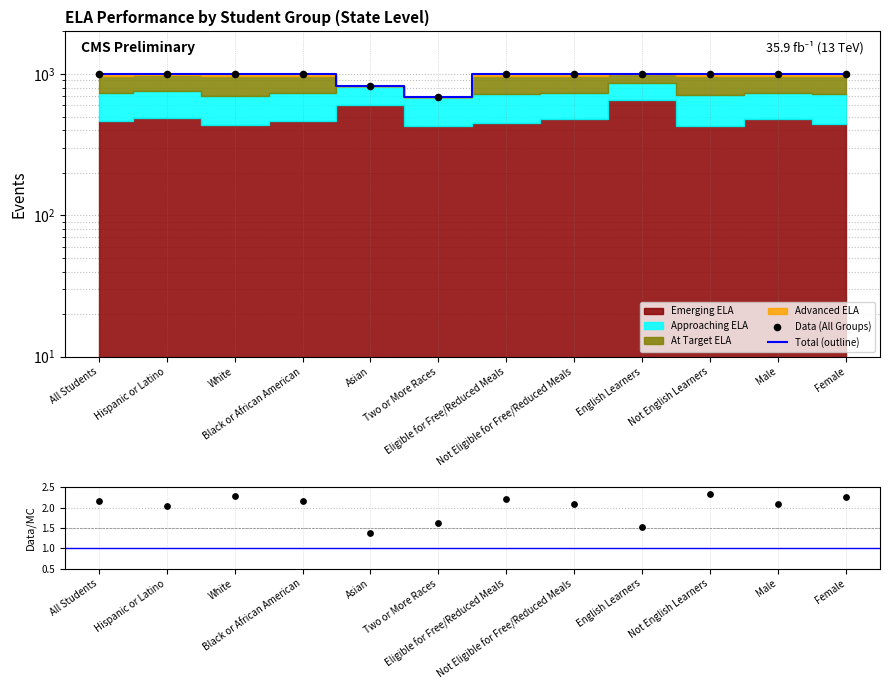

Which series contains the highest Y value?

Total (outline)